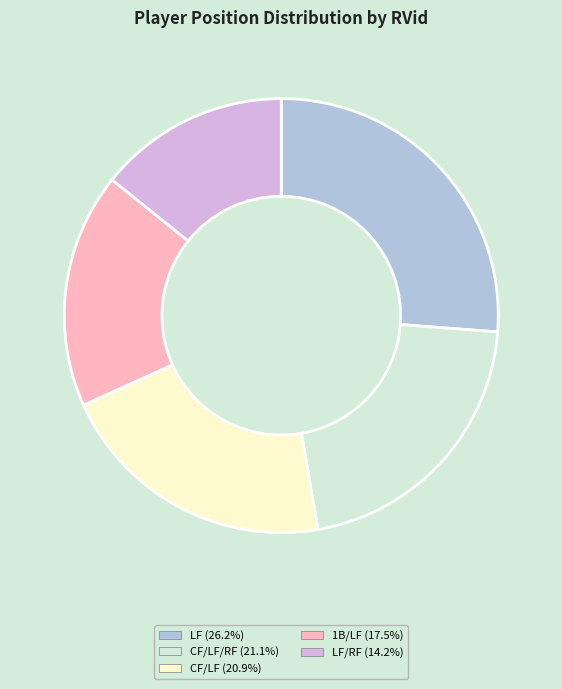

Do CF/LF (20.9%) and 1B/LF (17.5%) together represent more than half of the pie?

No